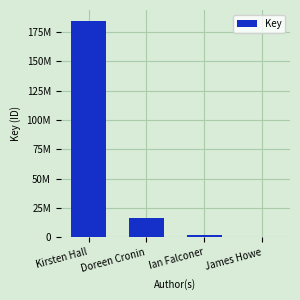

List the labels in order of value, smallest first.

James Howe, Ian Falconer, Doreen Cronin, Kirsten Hall